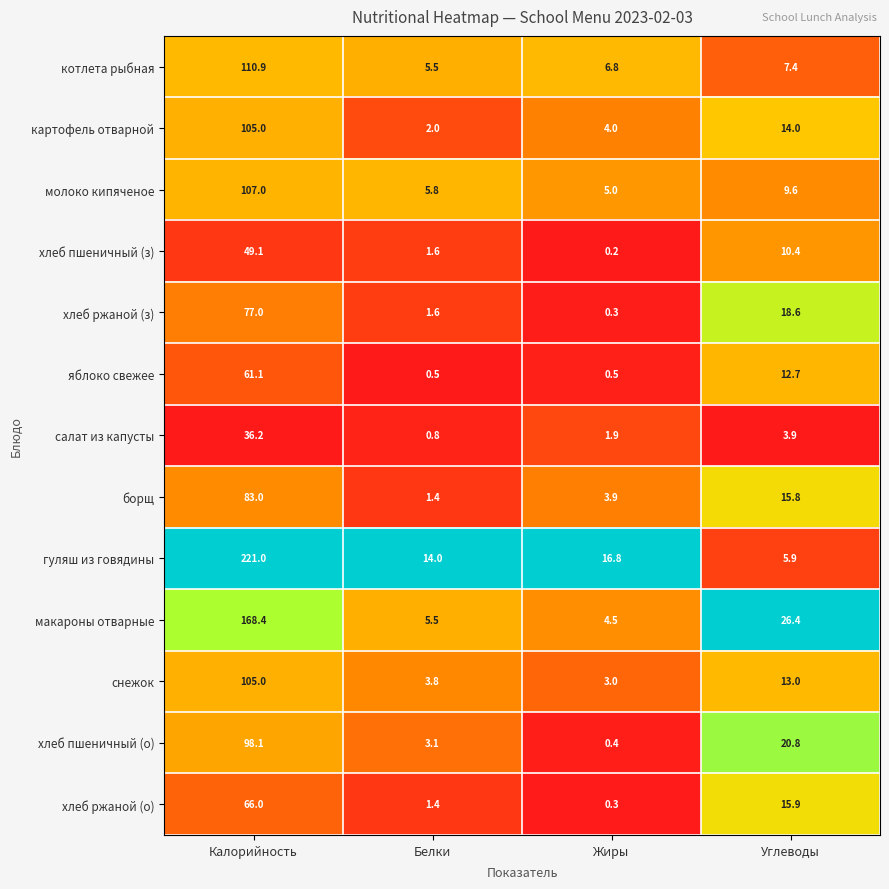

What is the total value across all series at Белки?

47.0